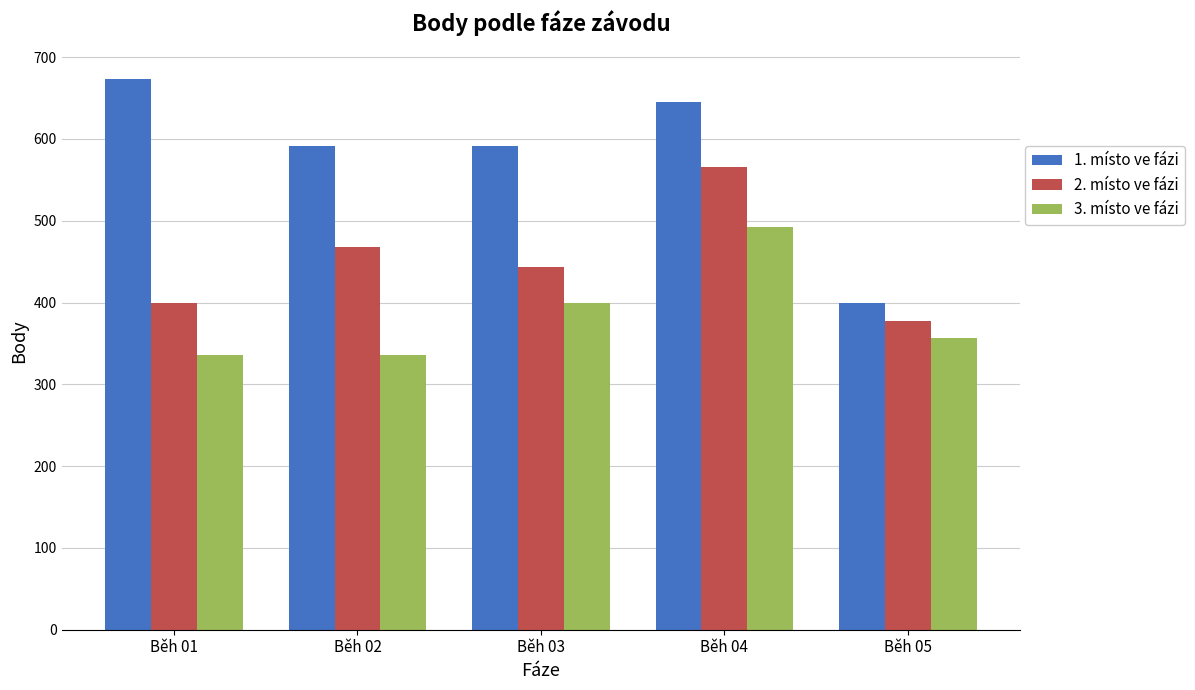

At which category is the sum across all series the highest?

Běh 04